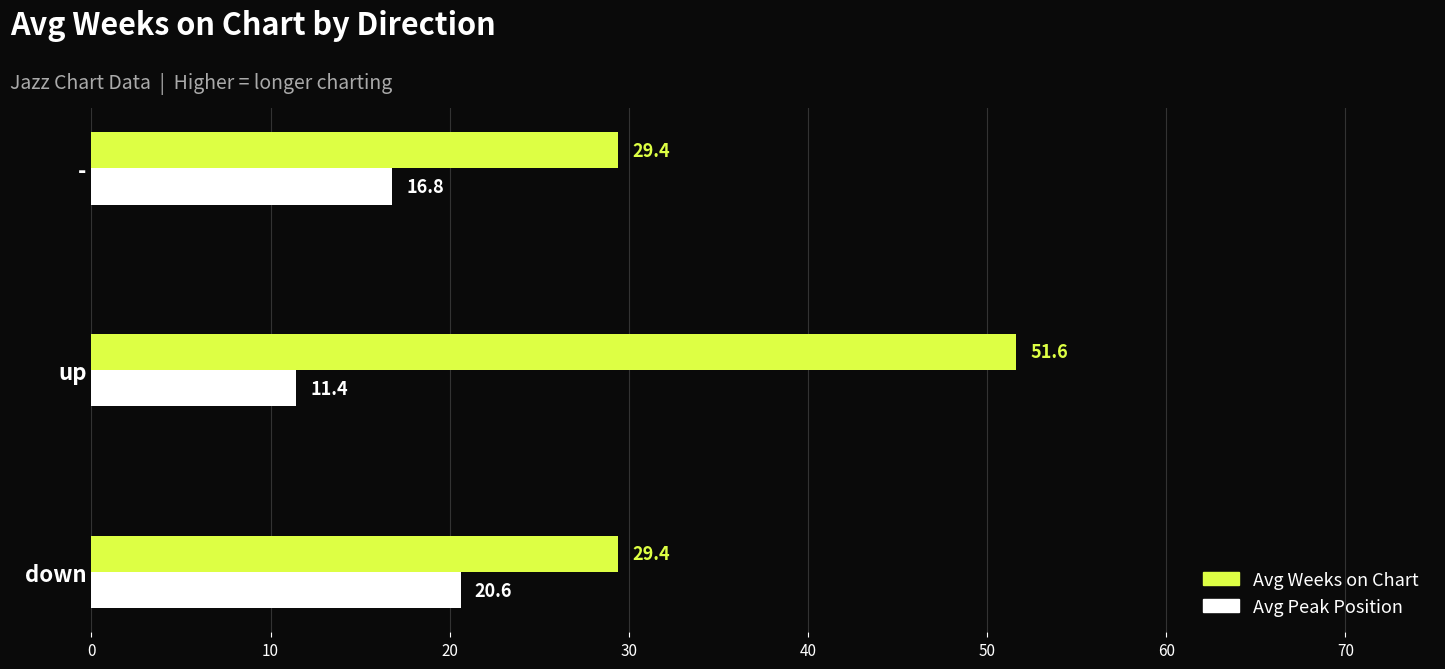

What are all the series names shown in the legend?

Avg Weeks on Chart, Avg Peak Position